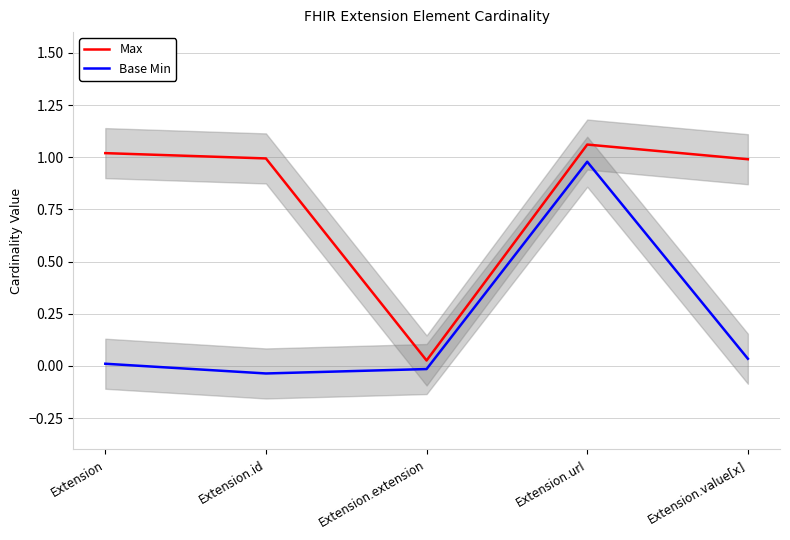

How many interior local valleys does the Max series have?

1